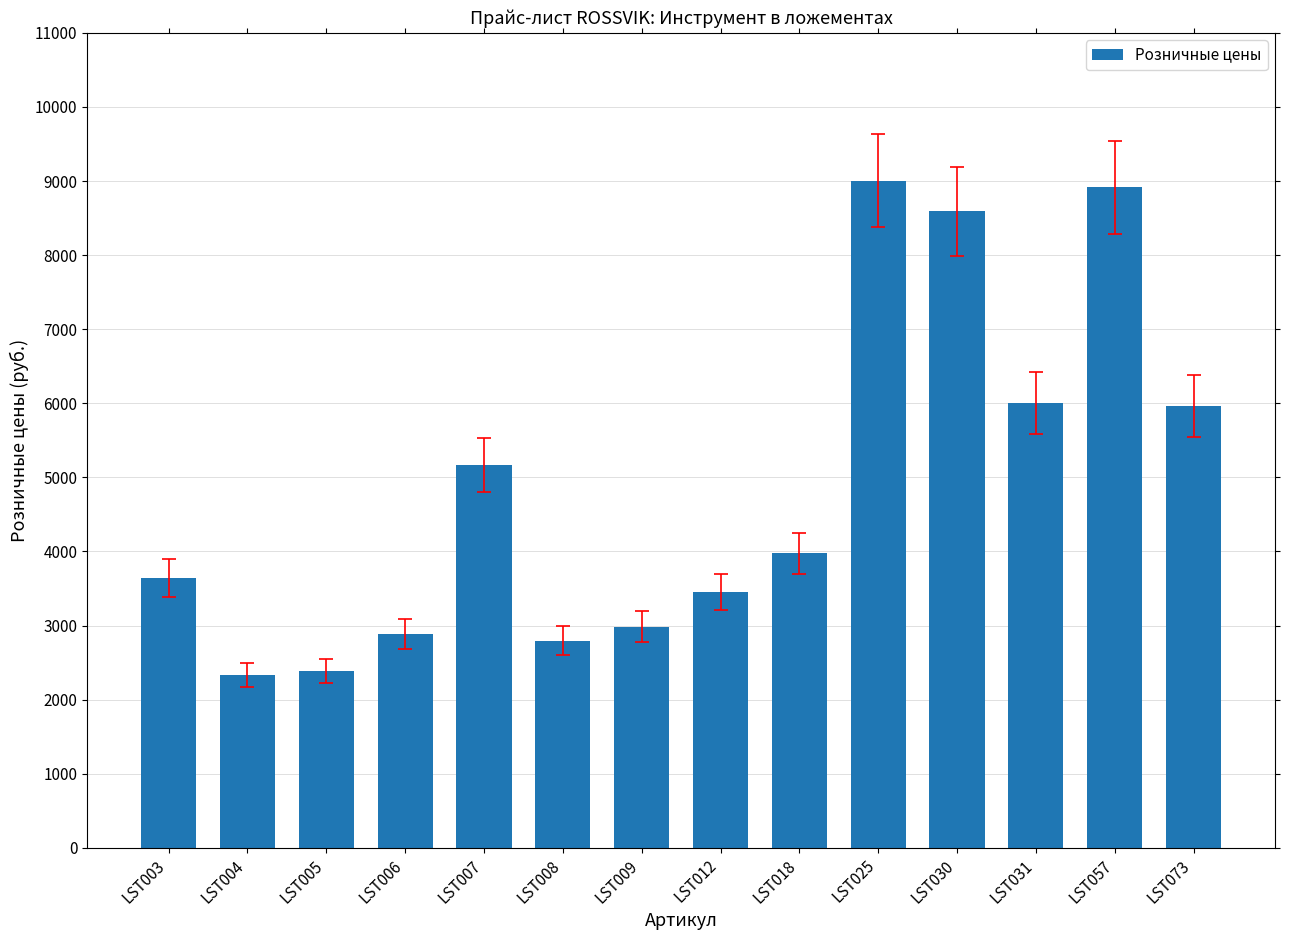

What is the average value?

4864